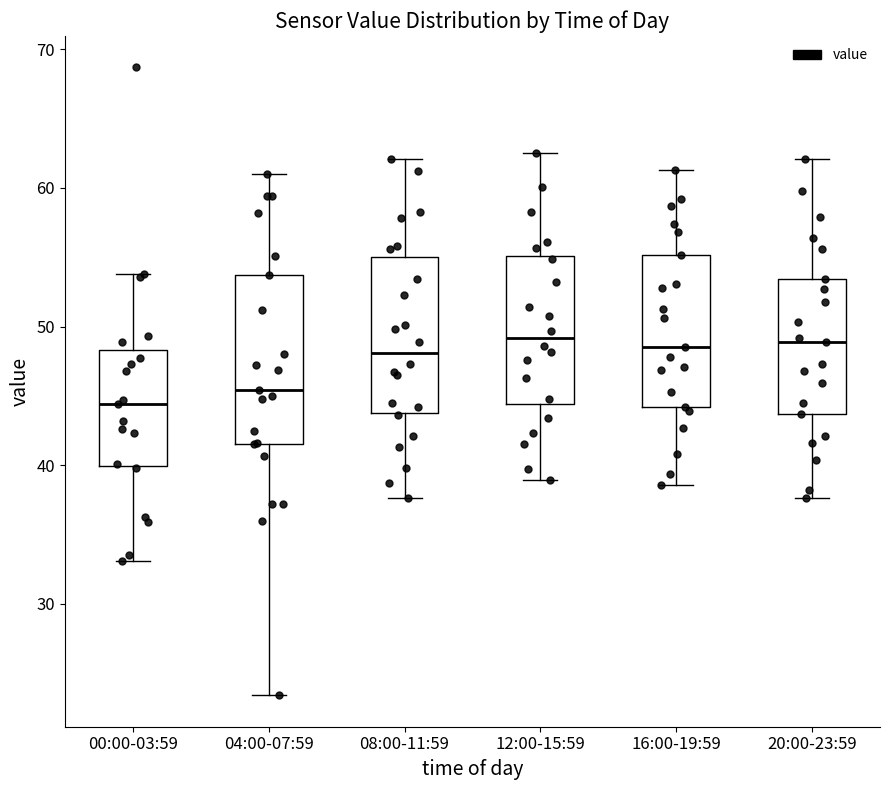

Reading left to right, read every box against the y-axis: the position of its median line, the range the box covers, and the ends of its whiskers. The values are not printed on the chart, so give them approximately, as read against the axis.

00:00-03:59: median 44, box 40 to 48, whiskers 33 to 54
04:00-07:59: median 45, box 42 to 54, whiskers 23 to 61
08:00-11:59: median 48, box 44 to 55, whiskers 38 to 62
12:00-15:59: median 49, box 44 to 55, whiskers 39 to 63
16:00-19:59: median 49, box 44 to 55, whiskers 39 to 61
20:00-23:59: median 49, box 44 to 53, whiskers 38 to 62